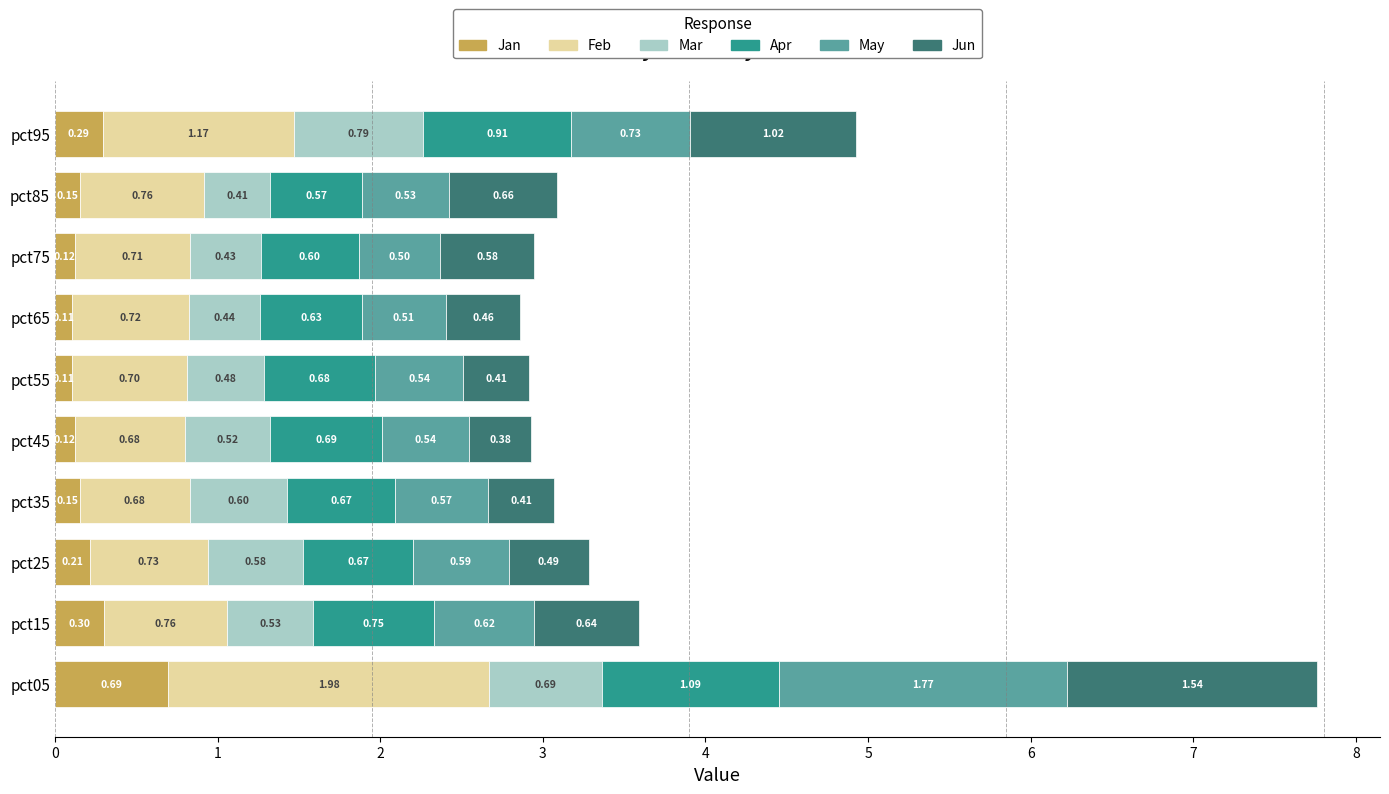

At which category is the sum across all series the highest?

pct05